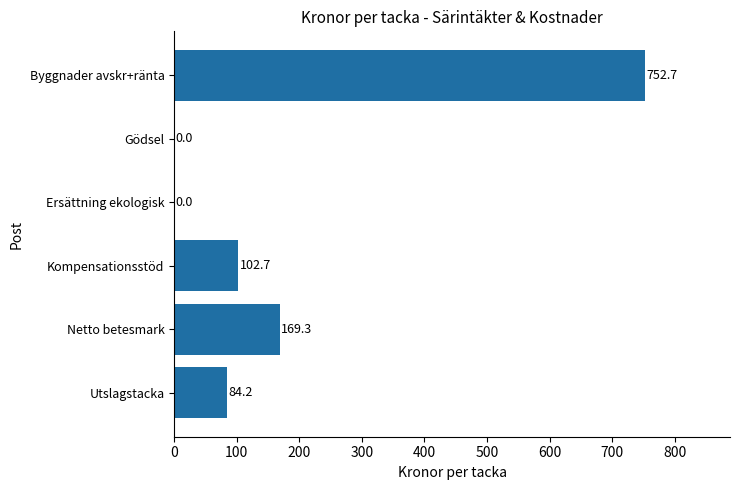

At which label is the value closest to 376?

Netto betesmark